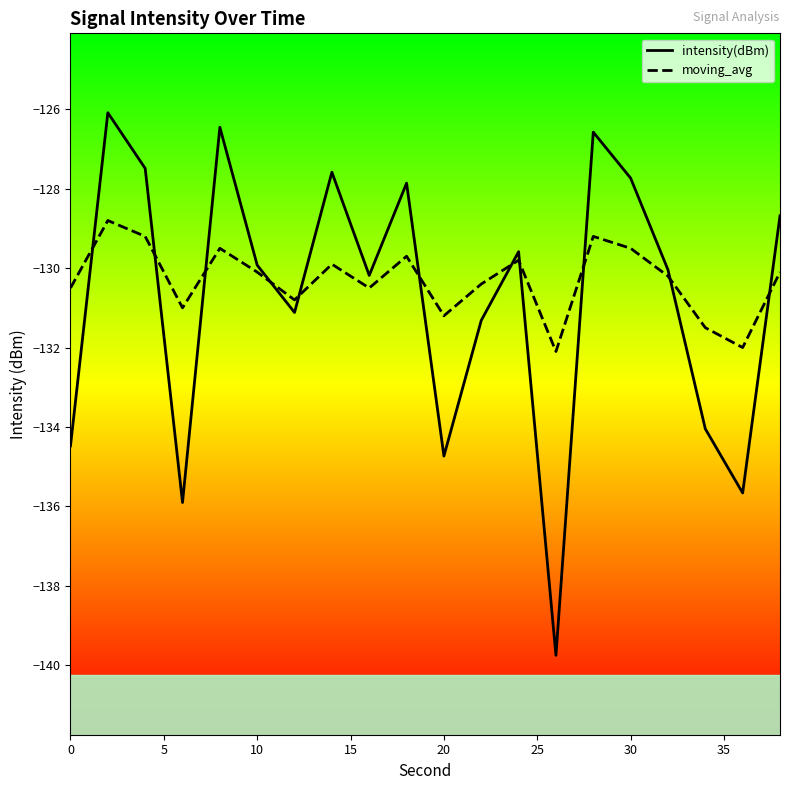

List the series in order of their overall mean, lowest first.

intensity(dBm), moving_avg